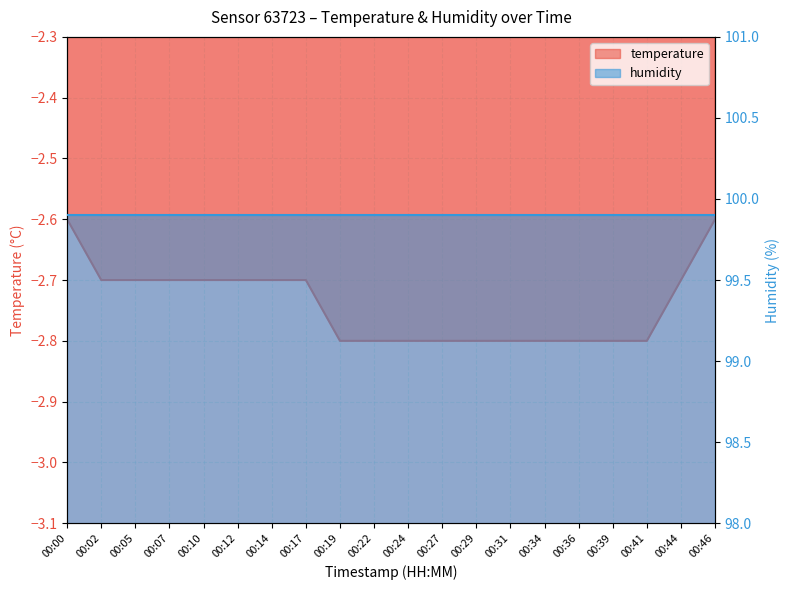

The chart shows a value of -2.7 at 00:14. True or false?

True